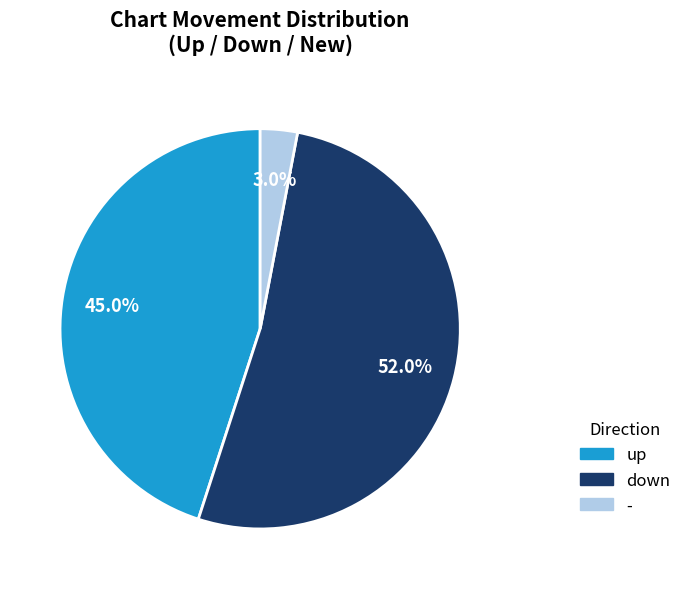

Does any single category account for the majority?

Yes